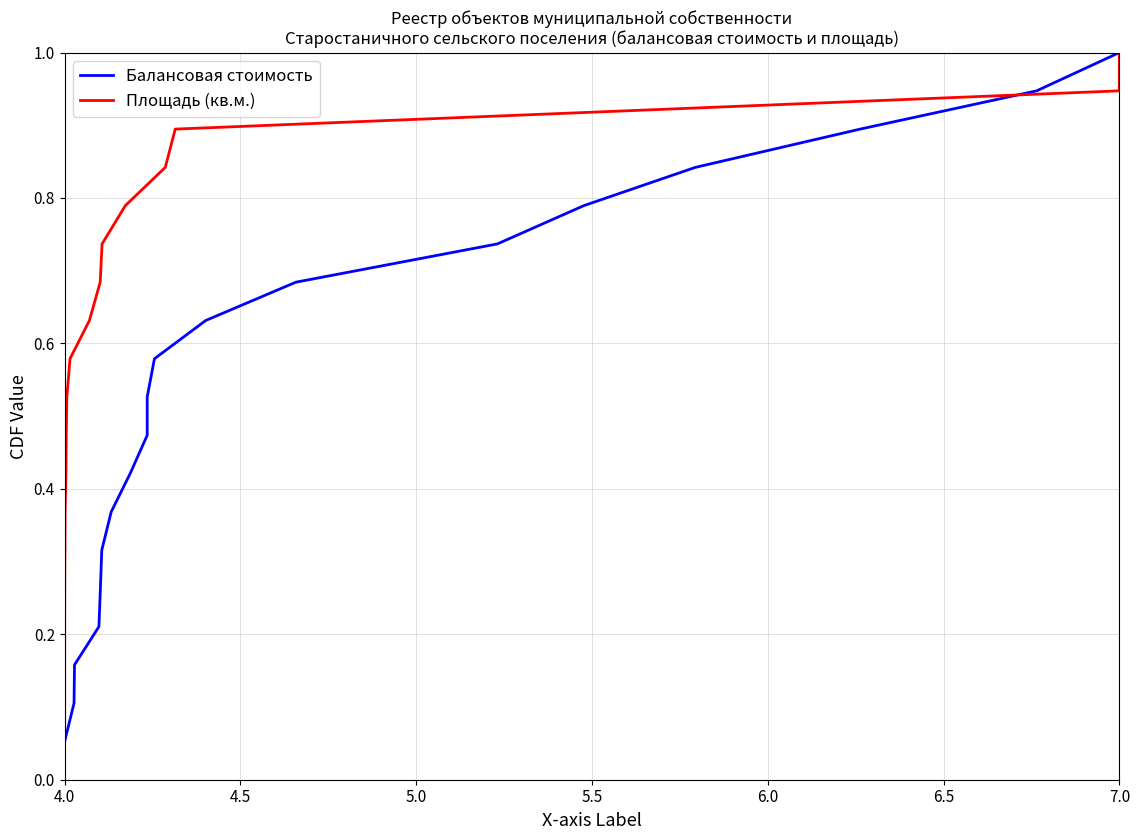

At which label does Балансовая стоимость reach its peak?

7.0